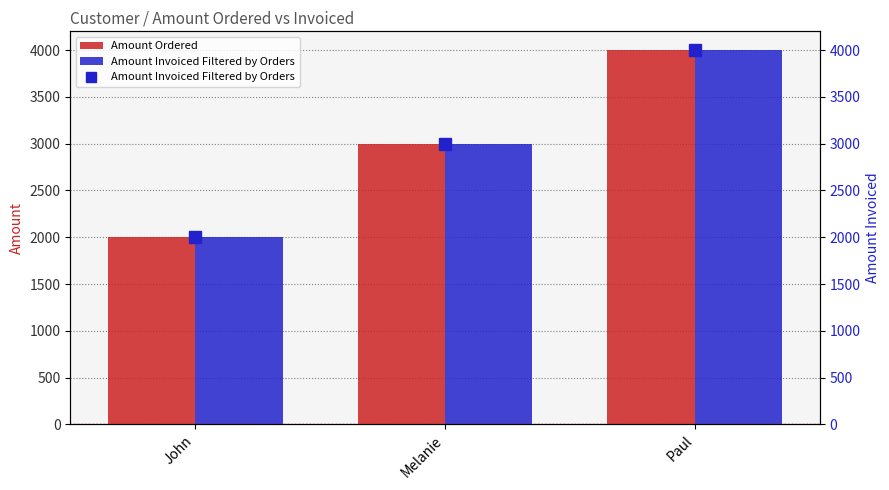

Reading left to right, what are all the values shown in this chart?

Amount Ordered: 2000	3000	4000
Amount Invoiced Filtered by Orders: 2000	3000	4000